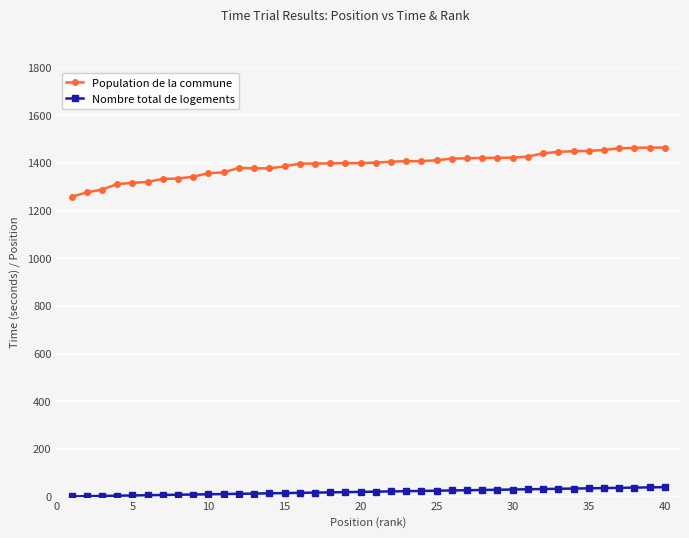

Which series has the largest range (max minus min)?

Population de la commune